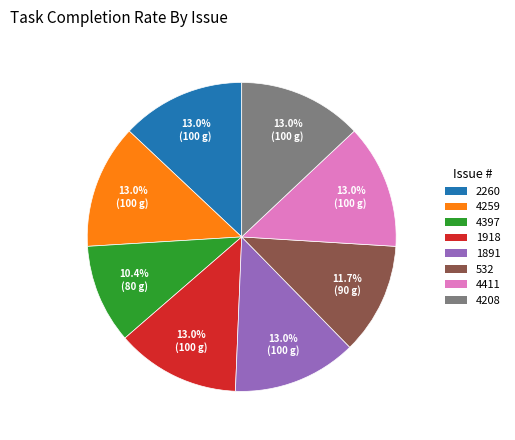

Count the number of slices in the pie.

8